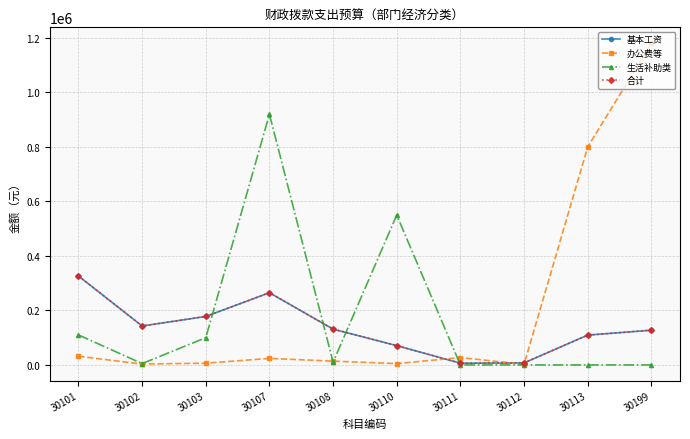

What is the value of the 办公费等 point at the 8th from the left?

2431.8